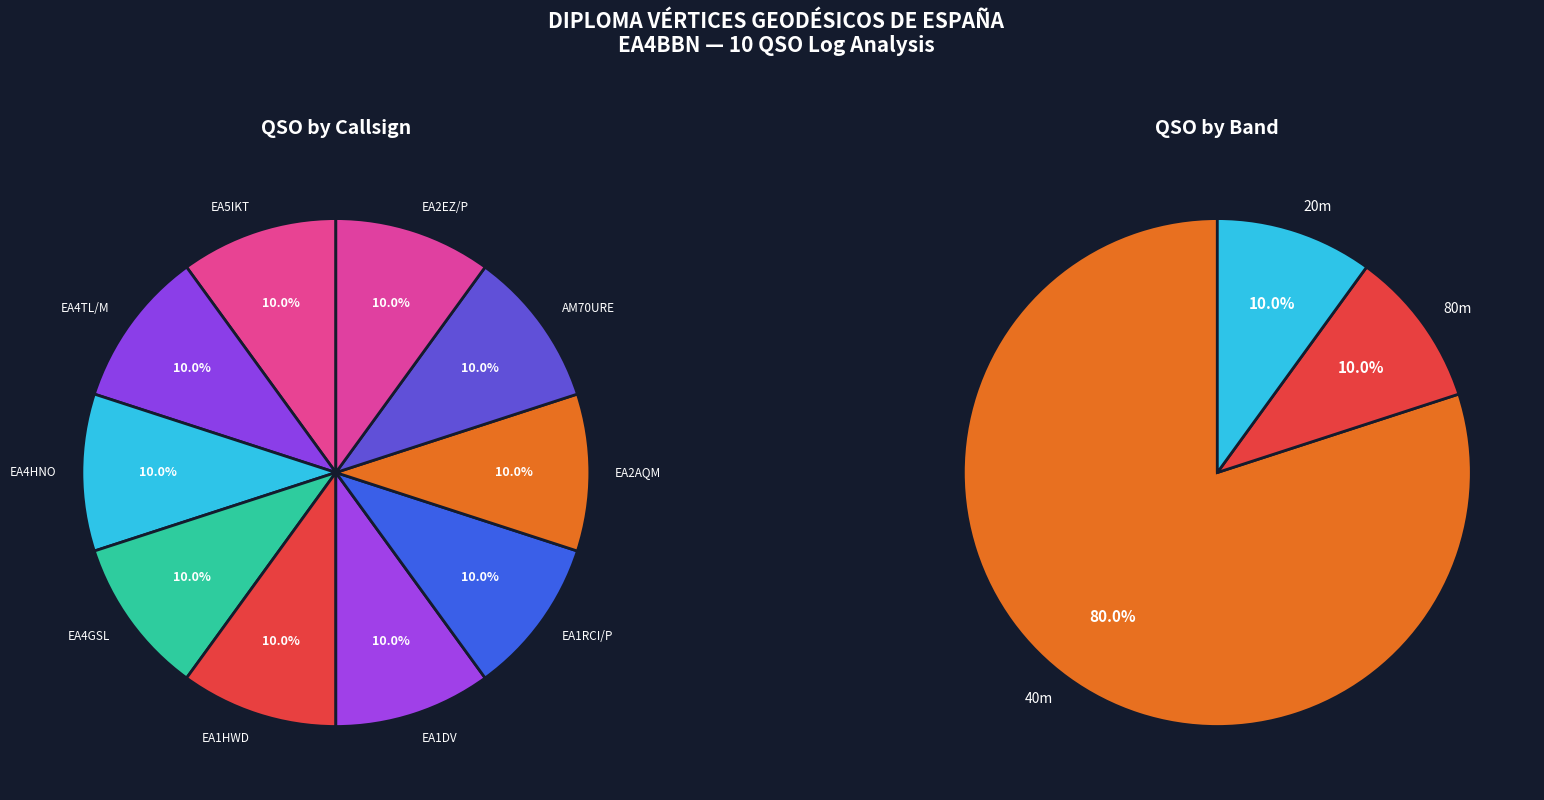

Between EA1DV and AM70URE, which is larger?

EA1DV